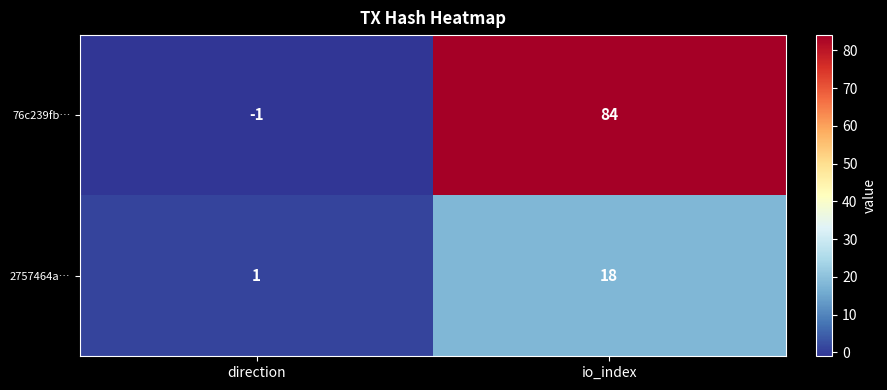

Which series changed the most between direction and io_index?

76c239fb…